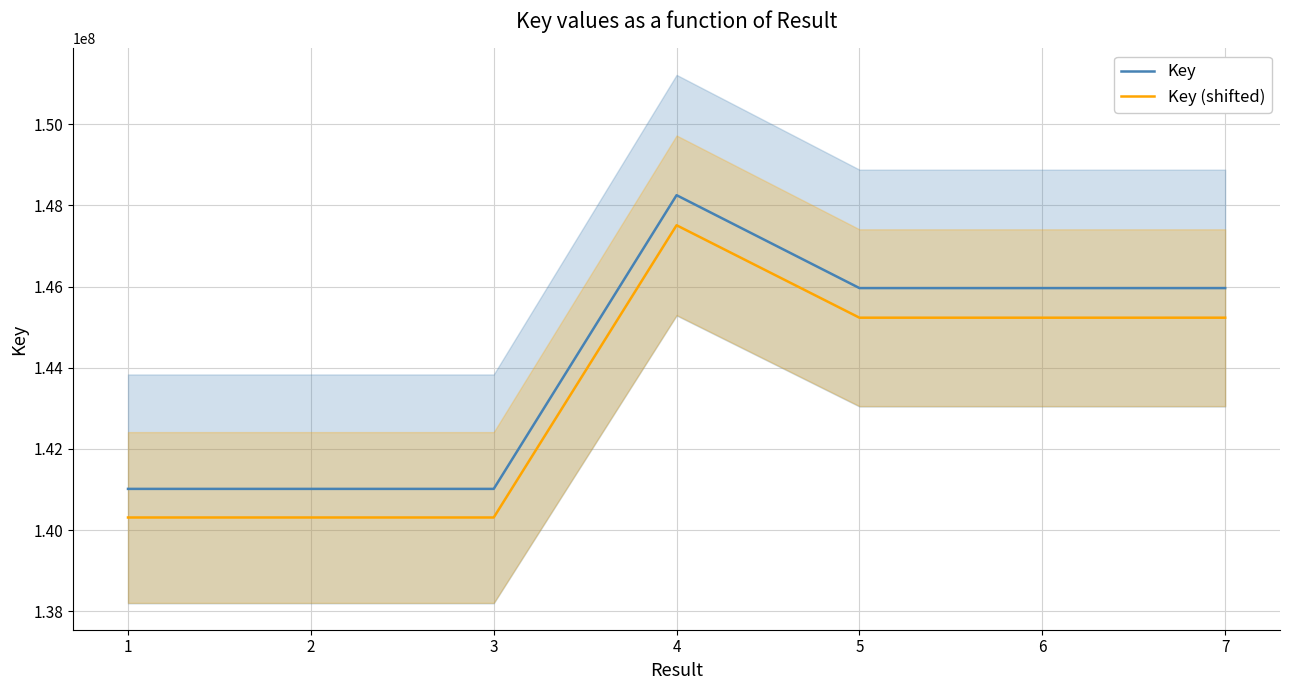

In Key (shifted), how many points are higher than both neighbors (excluding endpoints)?

1